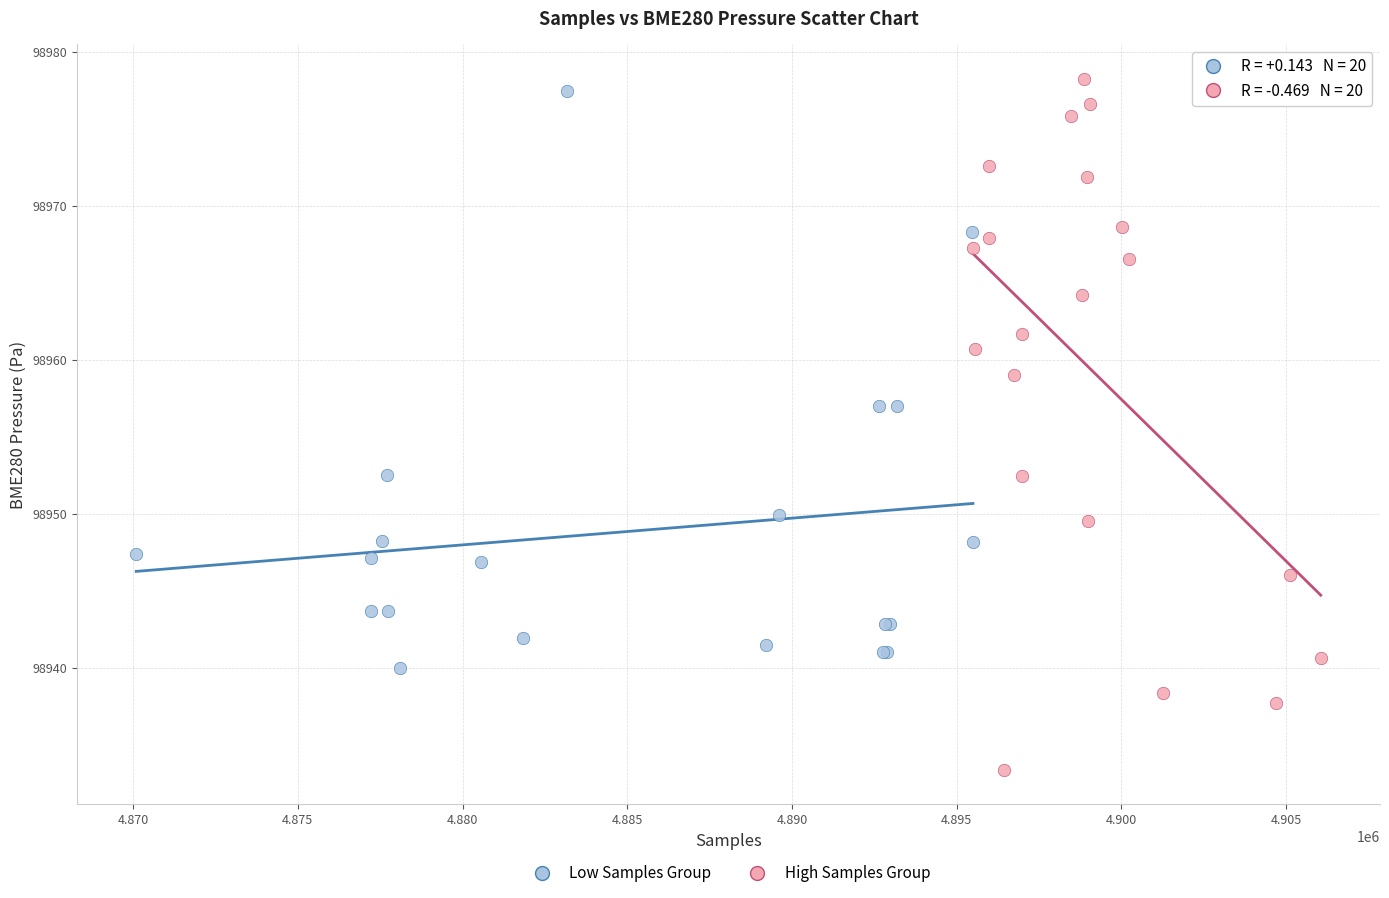

Which series has the widest spread of Y values?

High Samples Group